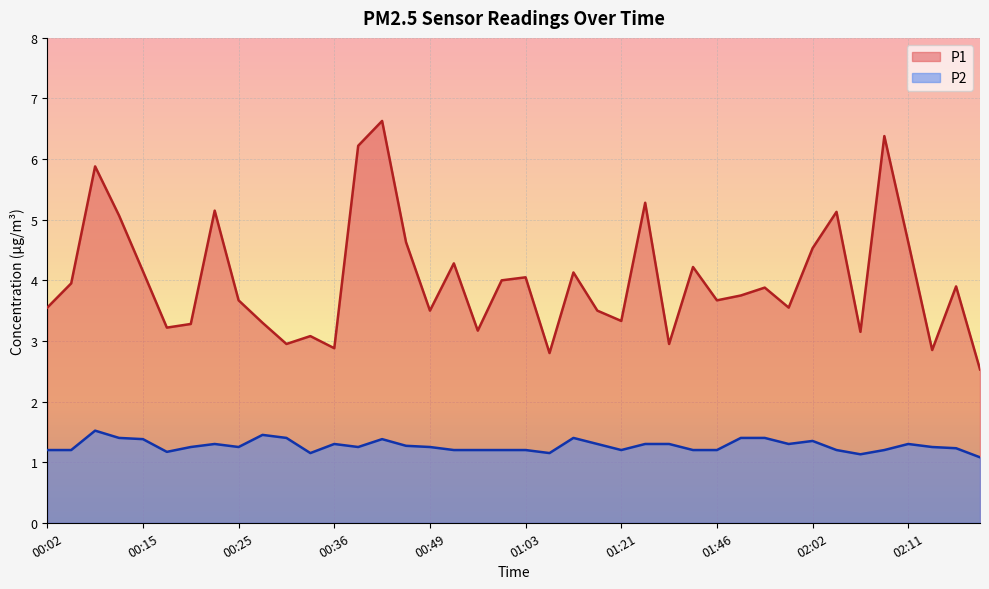

What is the label of the 29th point from the left?

01:46